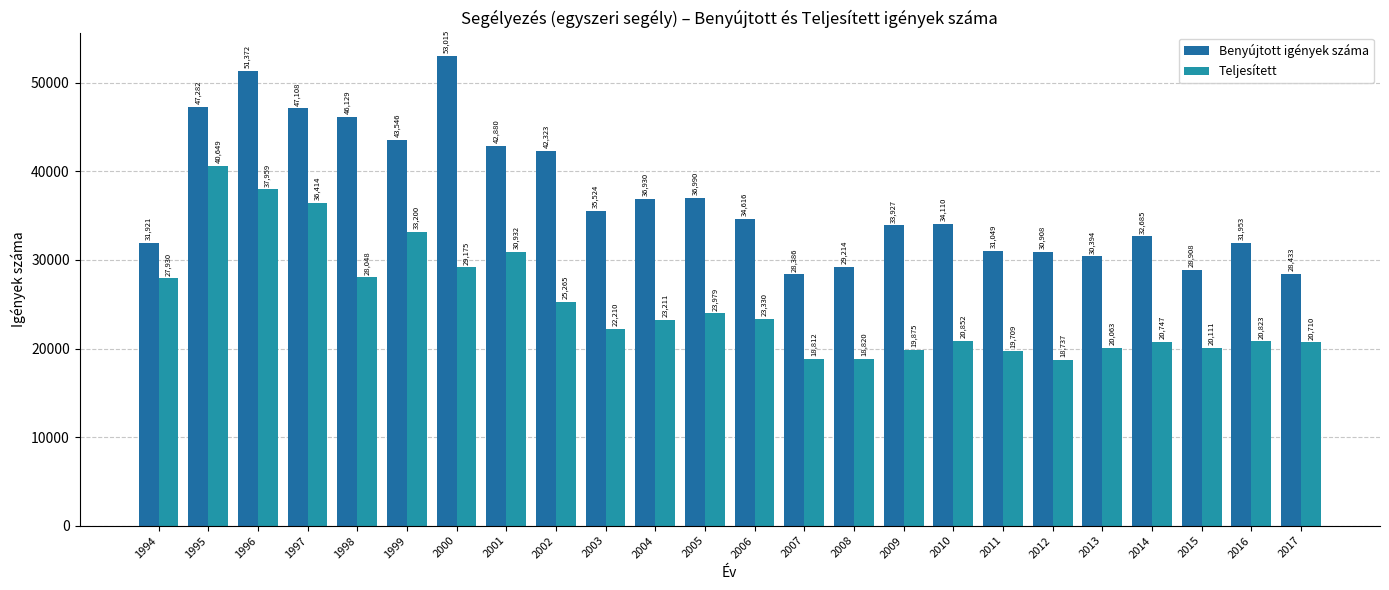

What is the maximum value for Teljesített?

40649